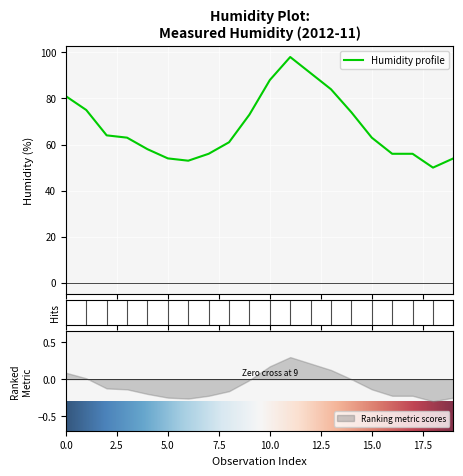

What is the maximum value for Humidity profile?

98